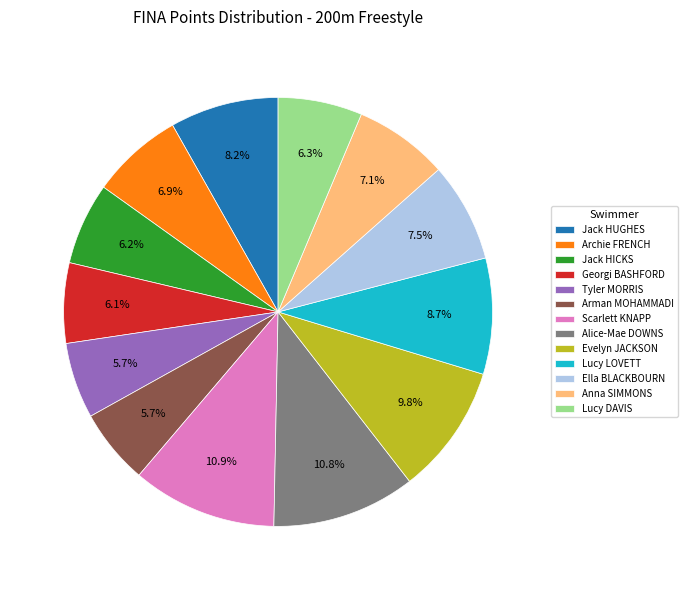

To the nearest percent, what is the average slice percentage?

8%